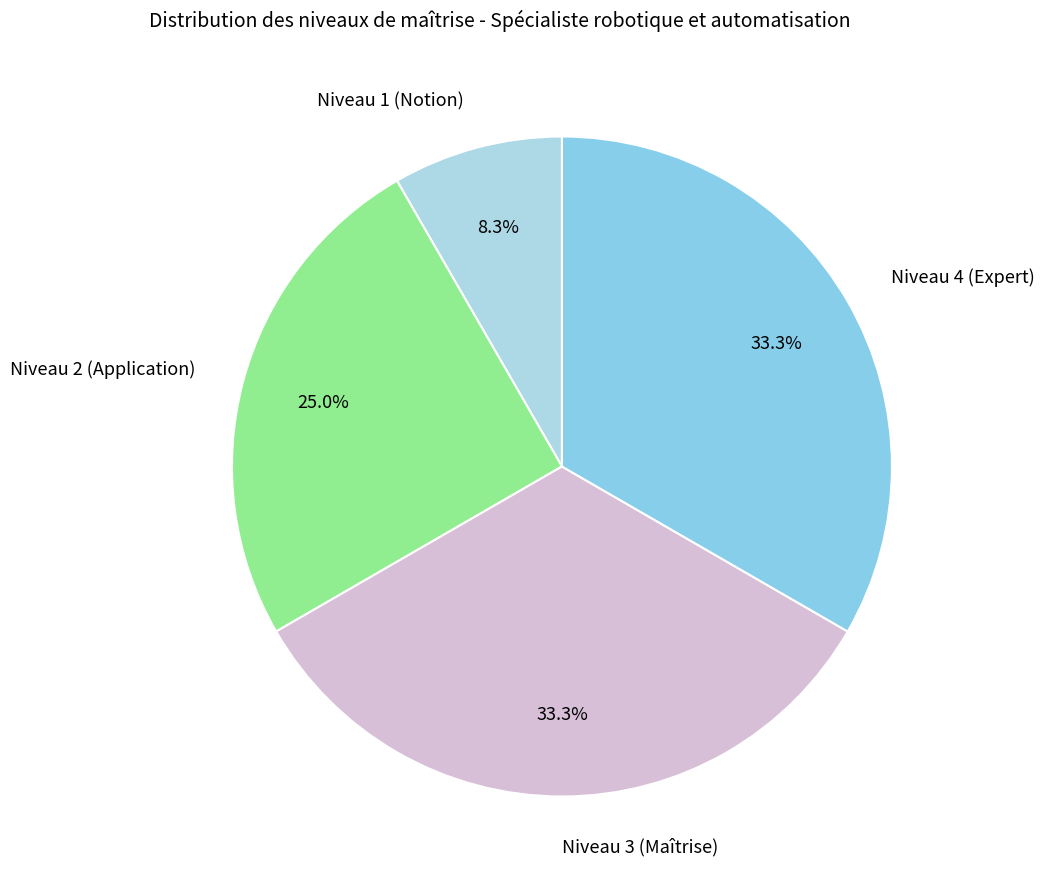

Between Niveau 2 (Application) and Niveau 3 (Maîtrise), which is larger?

Niveau 3 (Maîtrise)